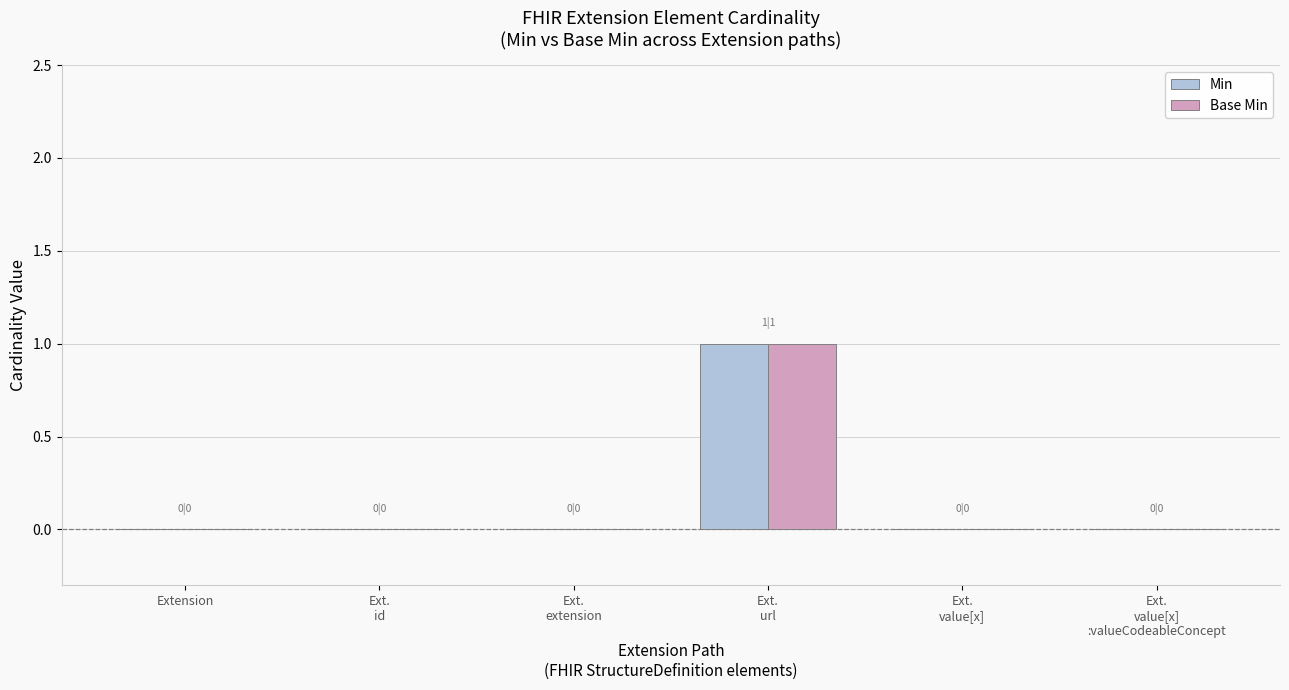

How many categories are shown in the chart?

6